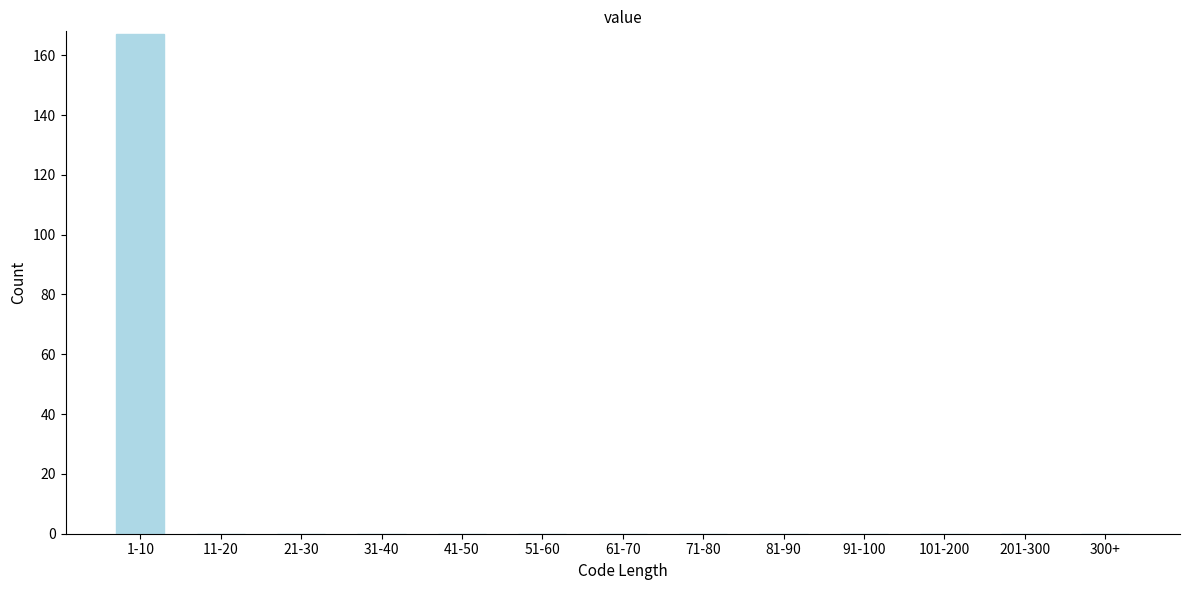

Reading right to left, transcribe all the data shown in this chart.

300+=0	201-300=0	101-200=0	91-100=0	81-90=0	71-80=0	61-70=0	51-60=0	41-50=0	31-40=0	21-30=0	11-20=0	1-10=167